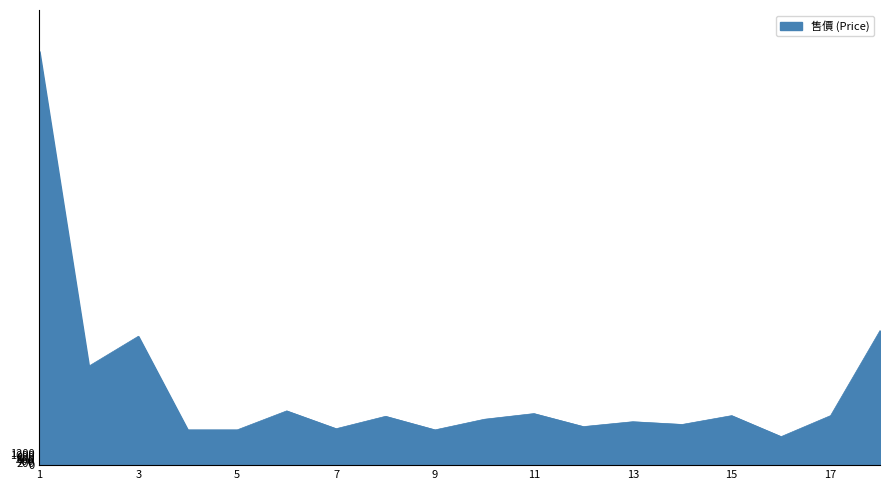

What is the greatest value displayed?

40196